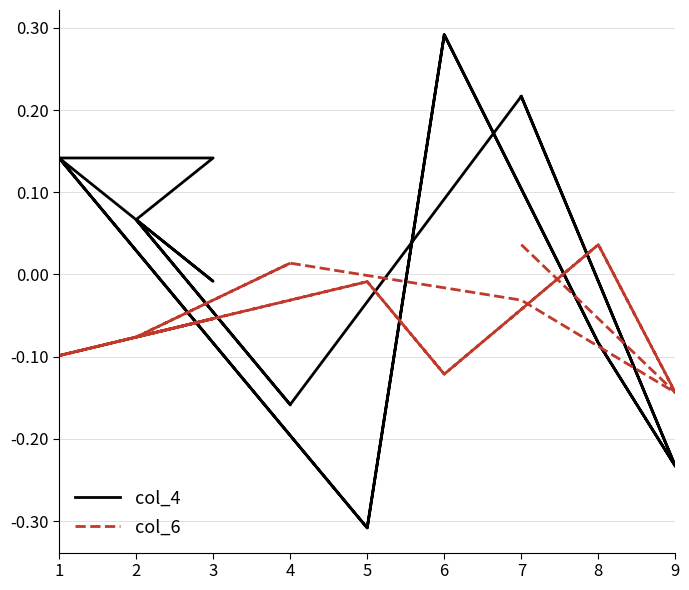

What is the average value of the col_6 series?

-0.1